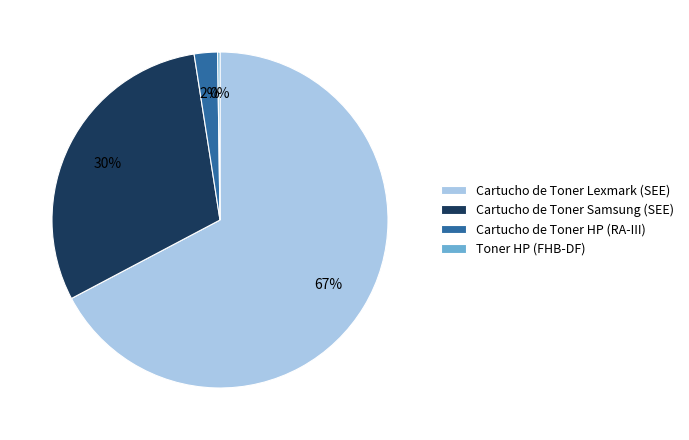

To the nearest percent, what is the average slice percentage?

25%